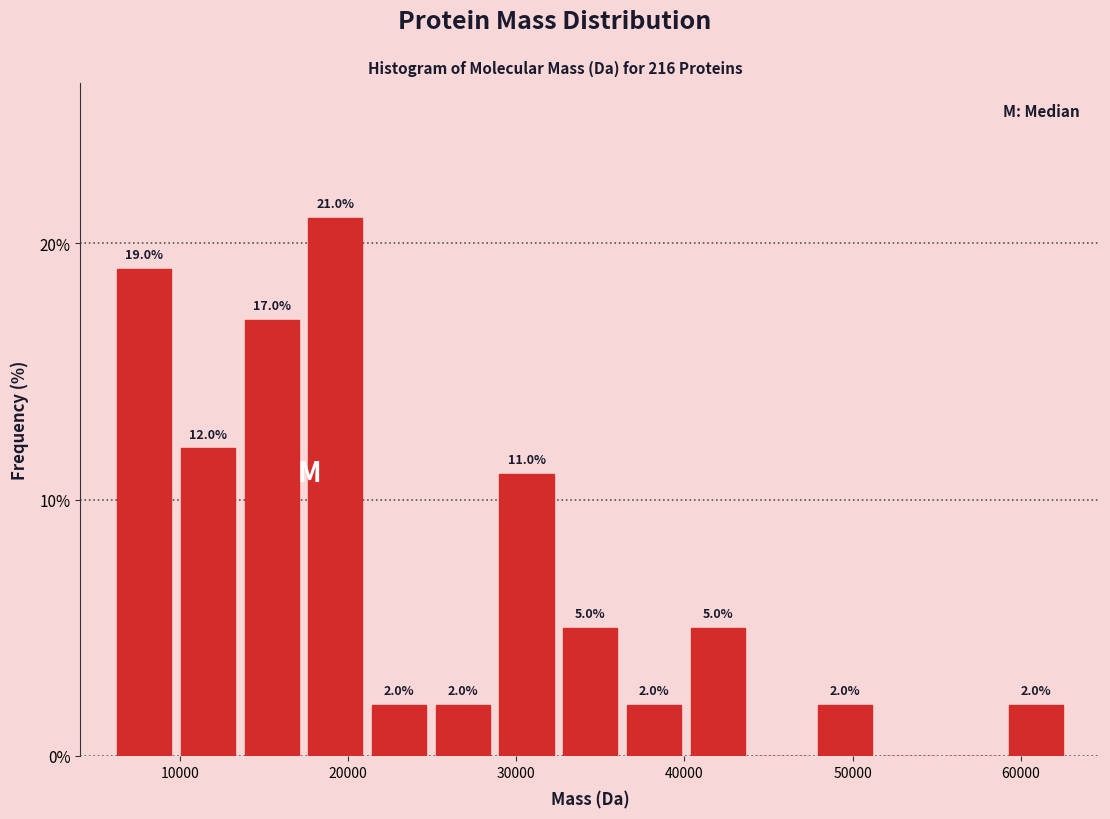

Around what value on the x-axis is the tallest bar? Give the approximate position of its centre, as read against the axis.

19000